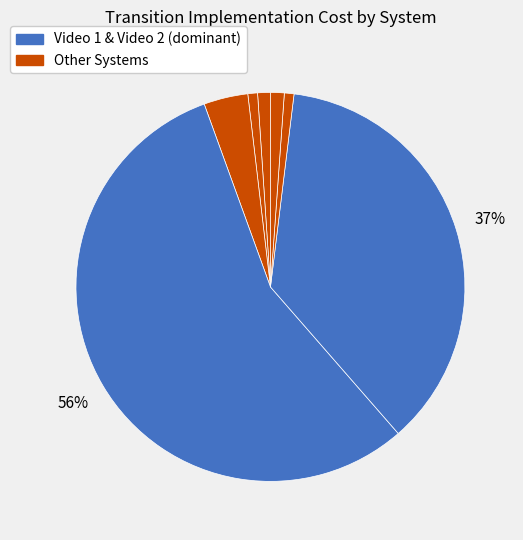

Count the number of slices in the pie.

7